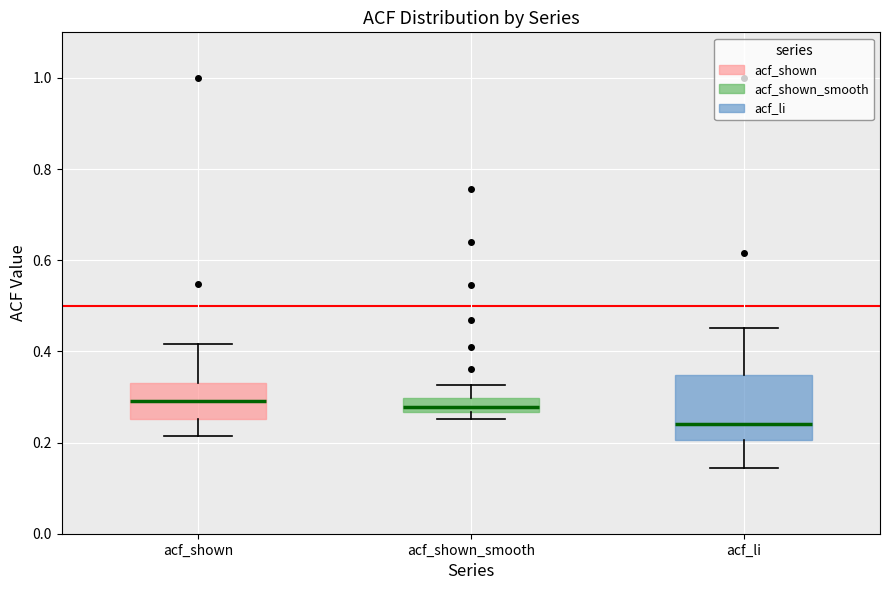

Comparing the boxes themselves (not the whiskers), which one is the tallest?

acf_li